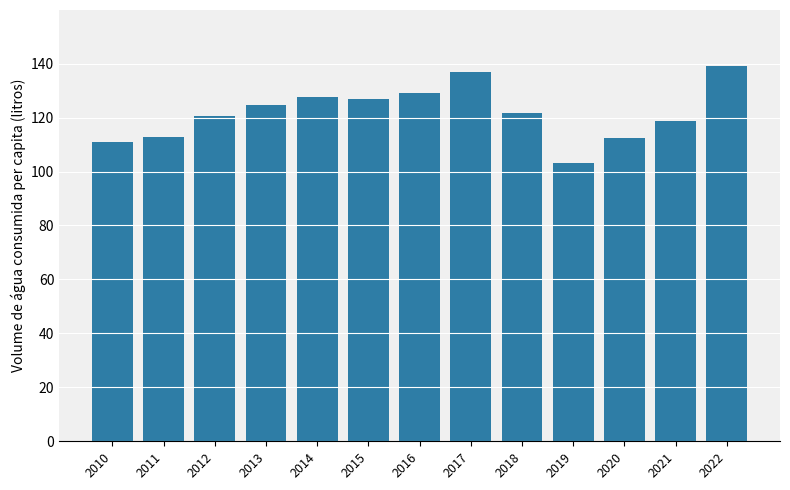

Read the value at 2018.

121.7